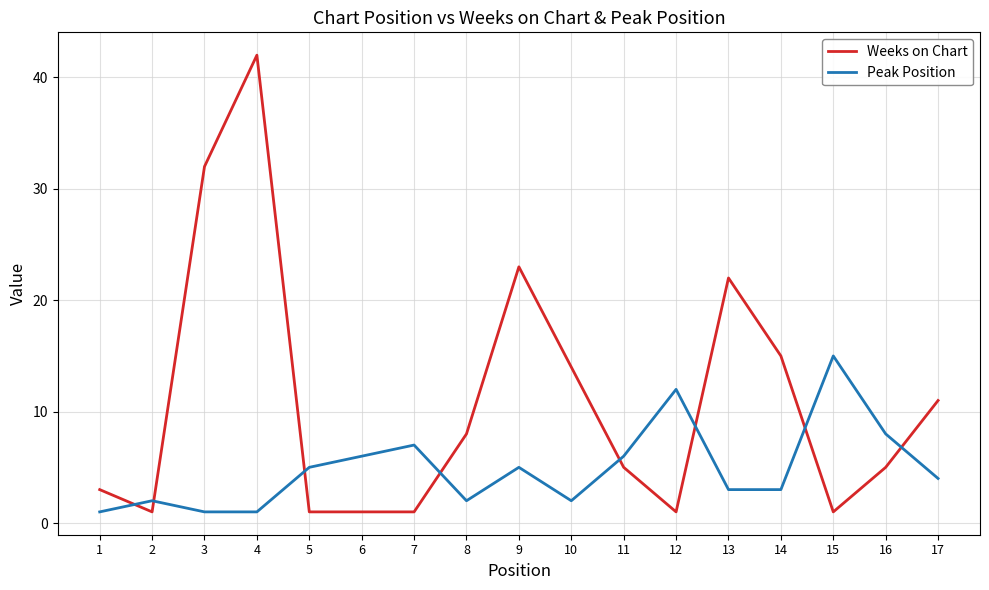

Is it true that Peak Position equals 12 at 12?

True